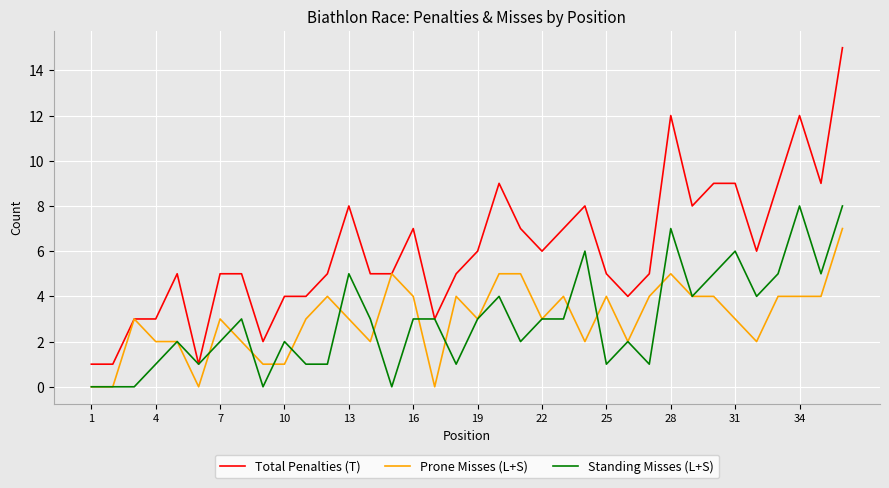

List the series in order of their peak value, highest first.

Total Penalties (T), Standing Misses (L+S), Prone Misses (L+S)